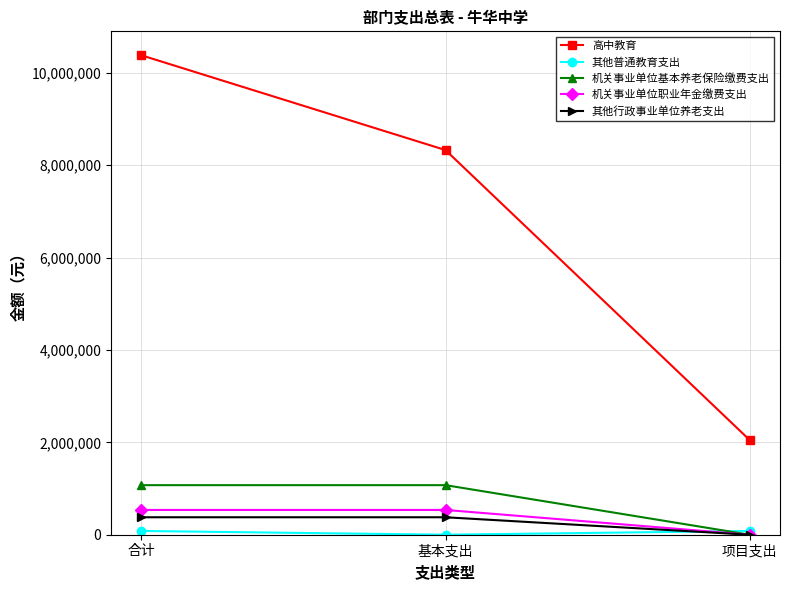

Which label corresponds to the largest value in the chart?

合计